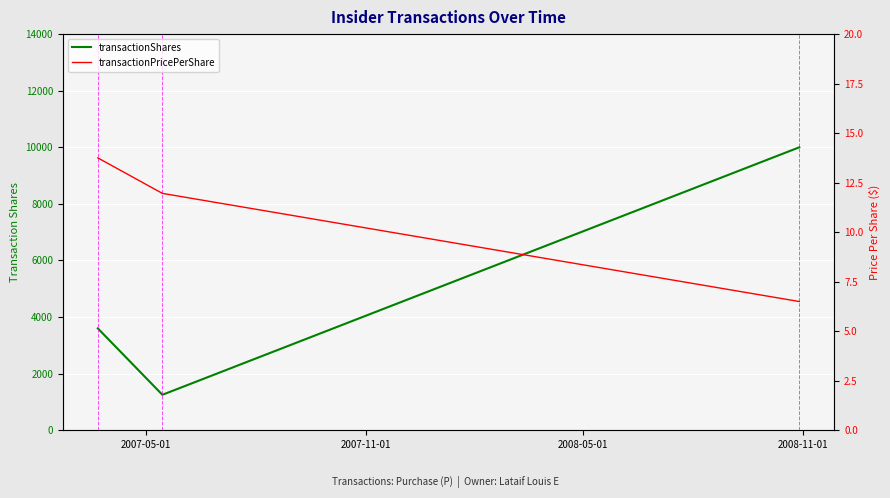

How many lines are shown in the chart?

2